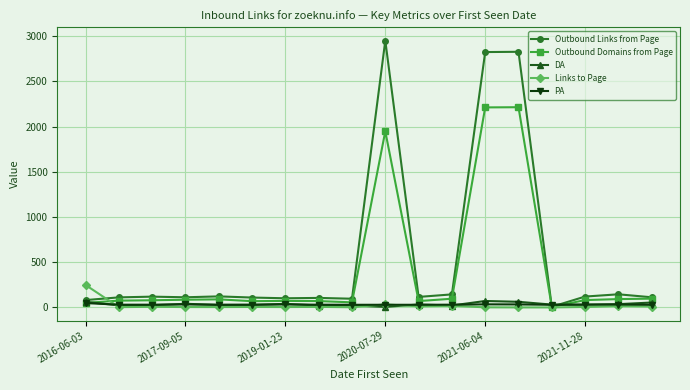

What is the maximum value shown in the chart?

2952